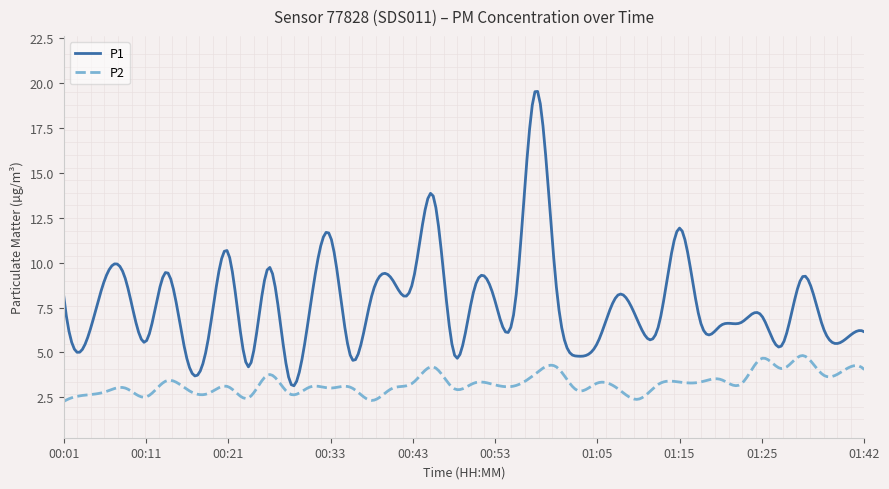

What is the difference between the maximum and minimum values in the P2 series?

2.6